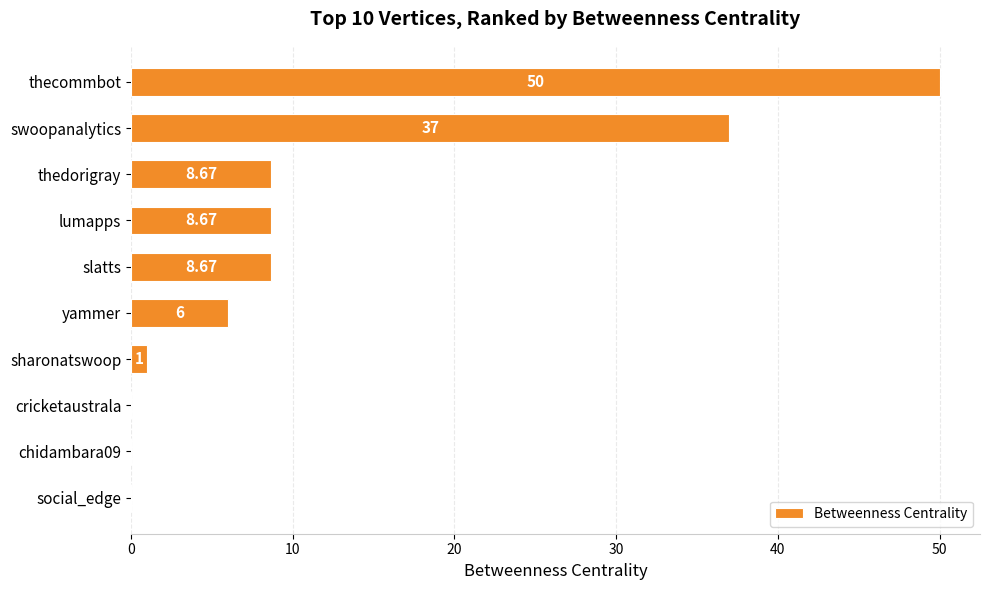

Where is the data nearest to the value 25?

swoopanalytics